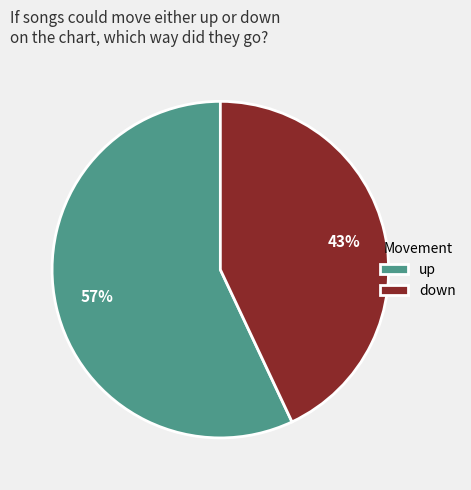

Which slice is the largest?

up